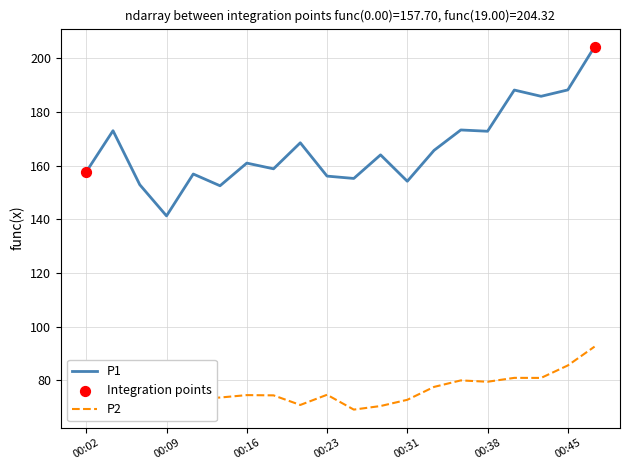

What is the highest value of the P1 series?

204.3